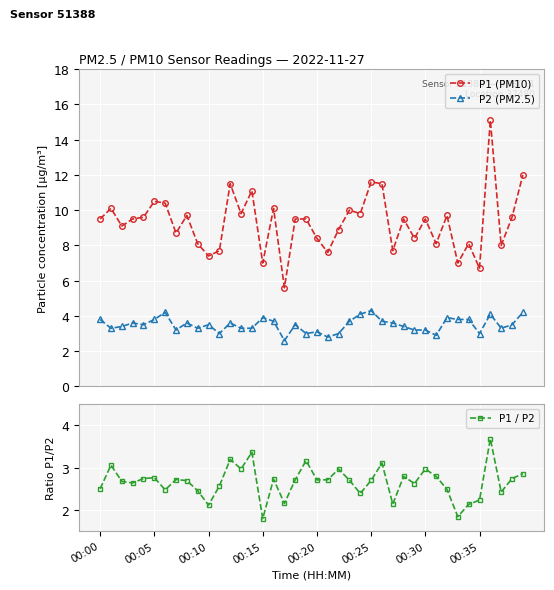

What is the difference between the highest and lowest values at 36?

11.4